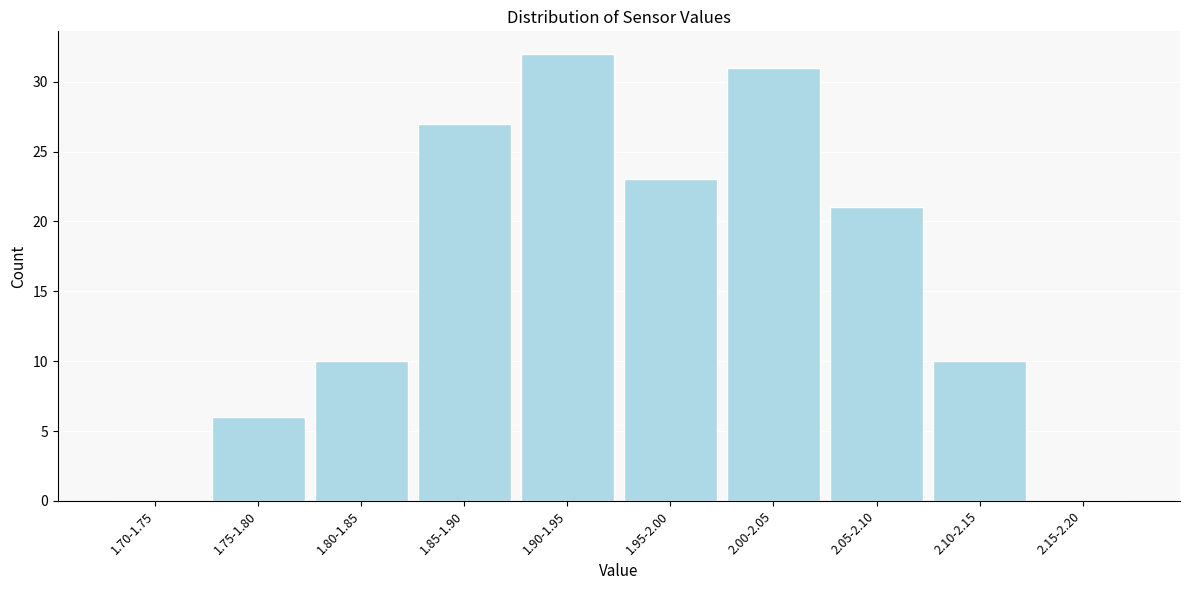

Reading left to right, extract all data points from this chart.

1.70-1.75=0	1.75-1.80=6	1.80-1.85=10	1.85-1.90=27	1.90-1.95=32	1.95-2.00=23	2.00-2.05=31	2.05-2.10=21	2.10-2.15=10	2.15-2.20=0